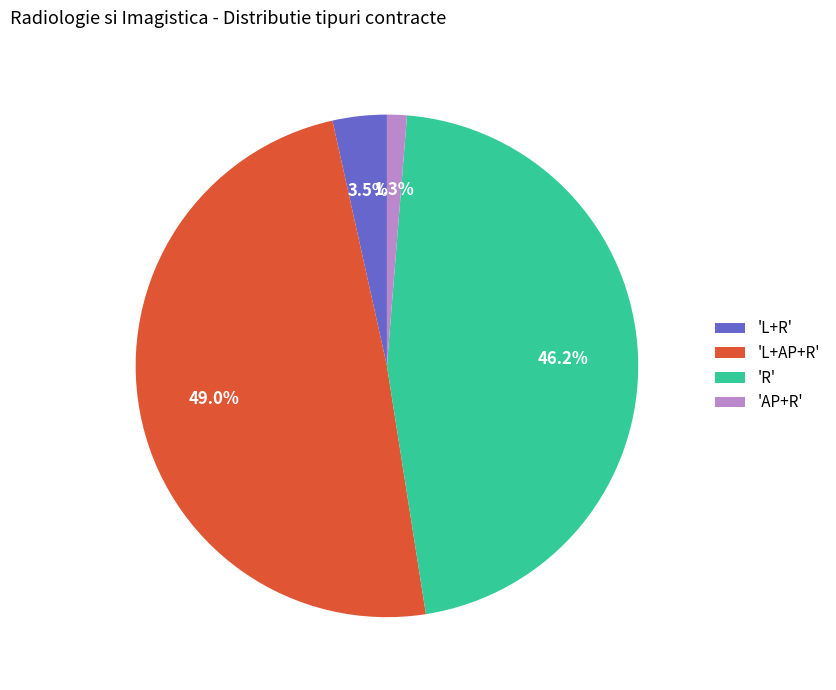

Which has a higher value, 'L+R' or 'L+AP+R'?

'L+AP+R'